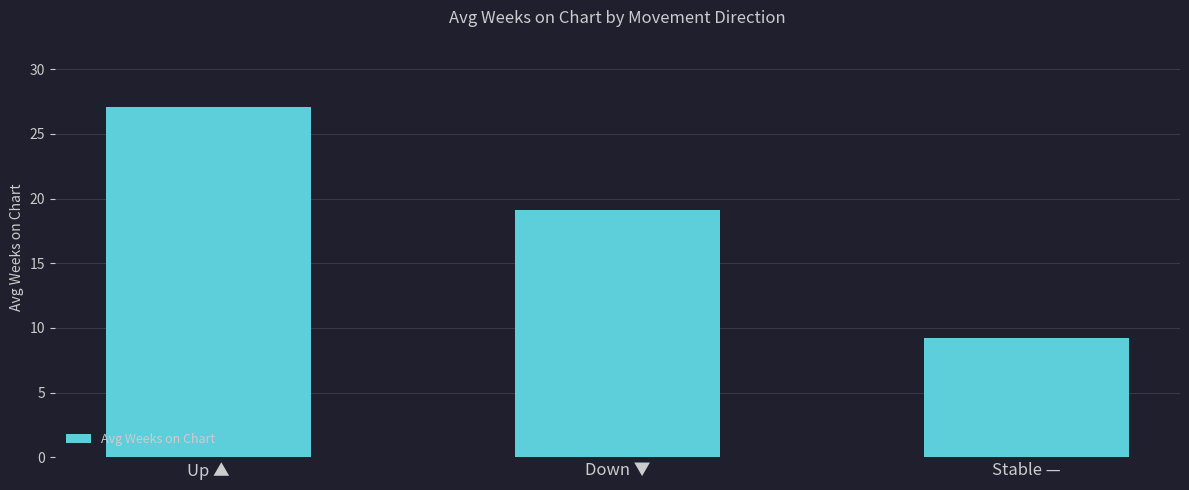

What is the sum of all values?

55.4